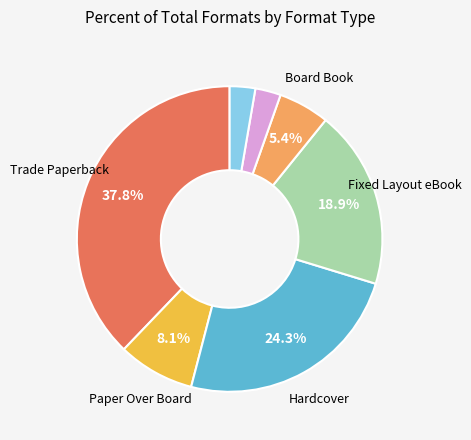

Is there a majority slice in this chart?

No